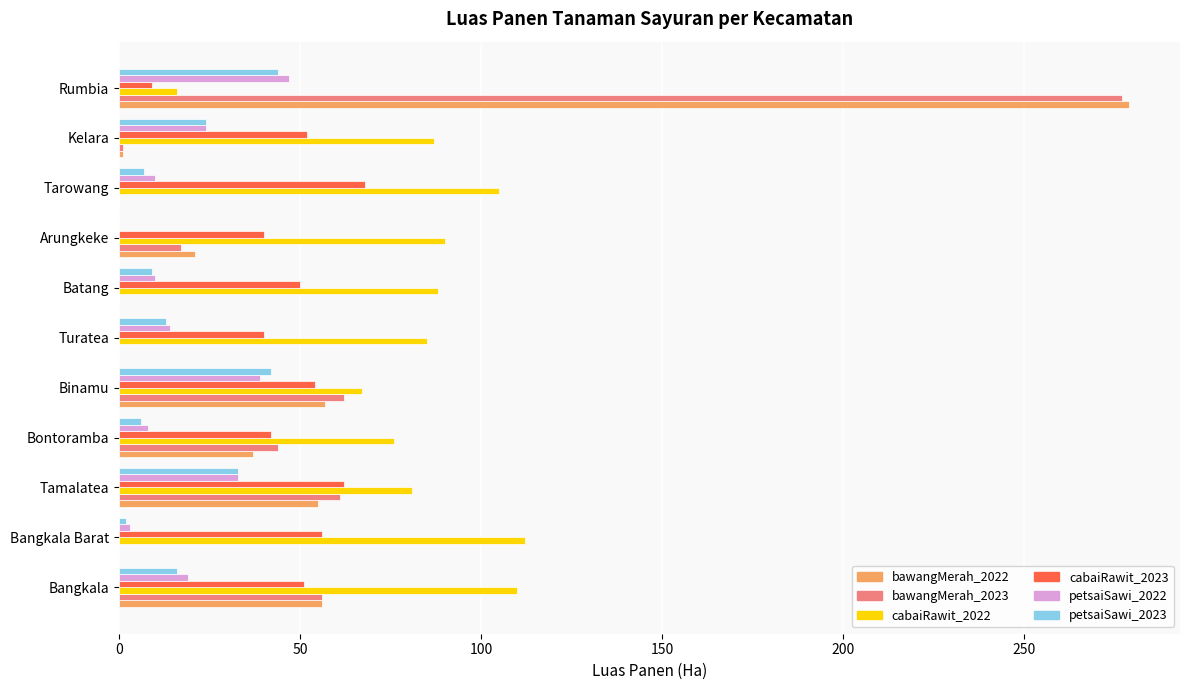

At which label does bawangMerah_2022 reach its peak?

Rumbia